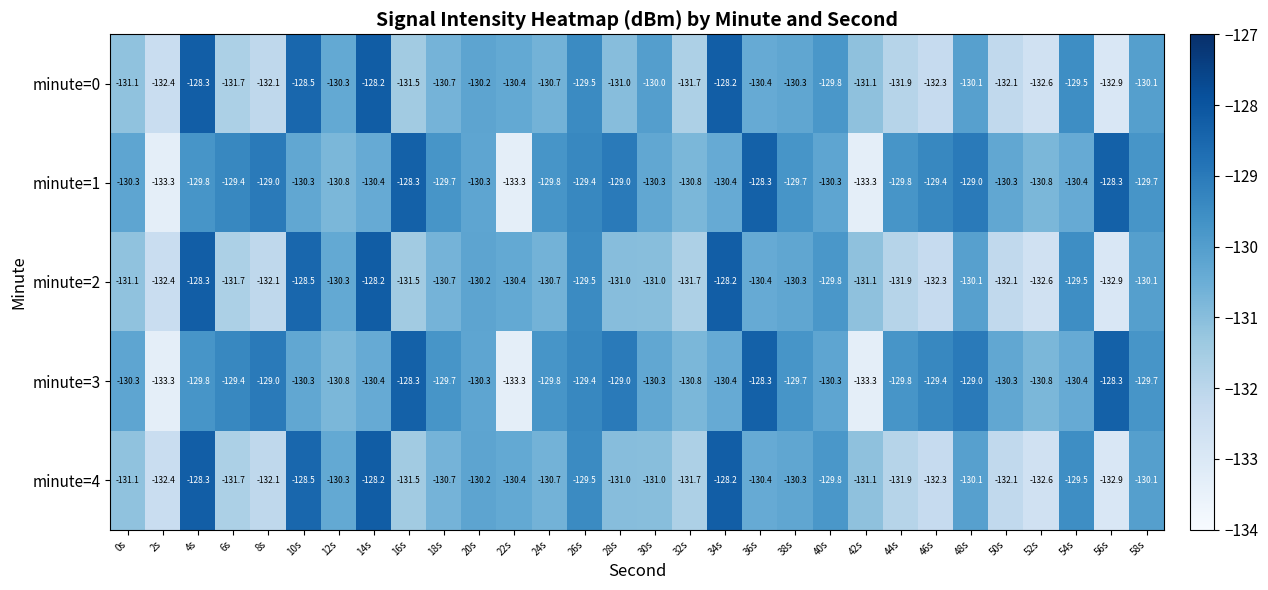

What is the approximate value of minute=1 at 22s?

-133.3